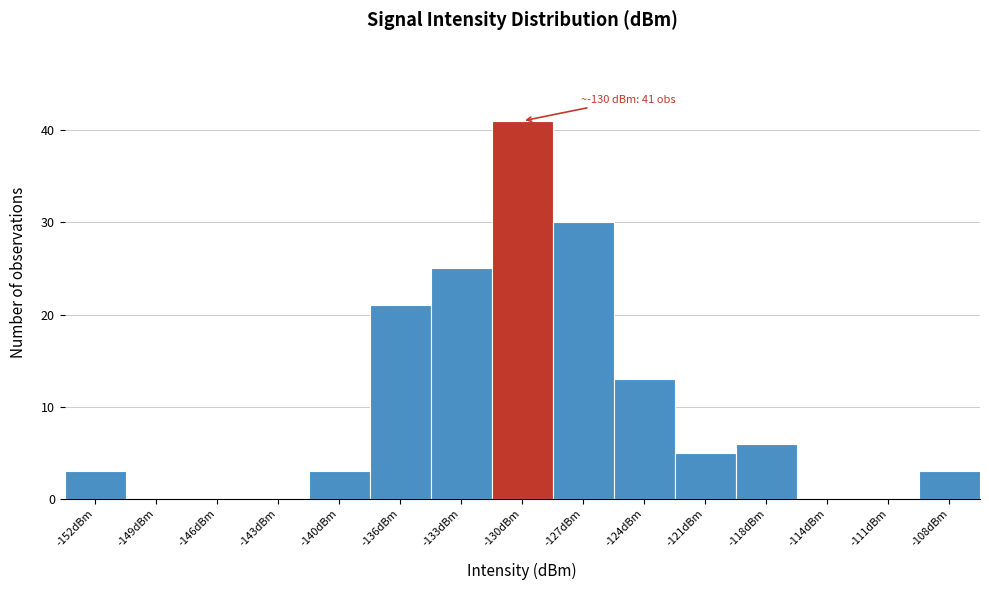

Reading left to right, transcribe all the data shown in this chart.

-152dBm=3	-149dBm=0	-146dBm=0	-143dBm=0	-140dBm=3	-136dBm=21	-133dBm=25	-130dBm=41	-127dBm=30	-124dBm=13	-121dBm=5	-118dBm=6	-114dBm=0	-111dBm=0	-108dBm=3